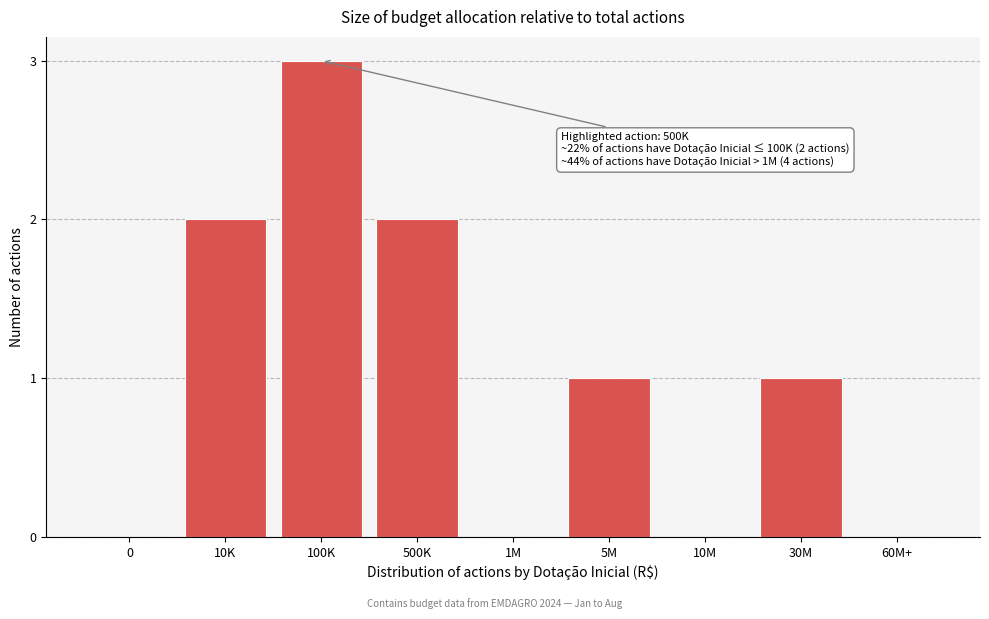

Reading right to left, extract all data points from this chart.

60M+=0	30M=1	10M=0	5M=1	1M=0	500K=2	100K=3	10K=2	0=0